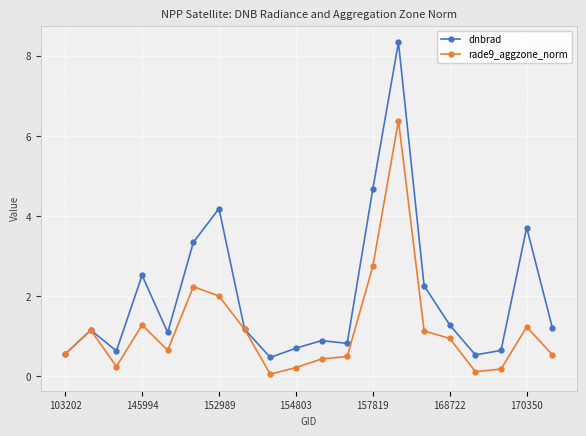

Rank the series by their average value, from lowest to highest.

rade9_aggzone_norm, dnbrad